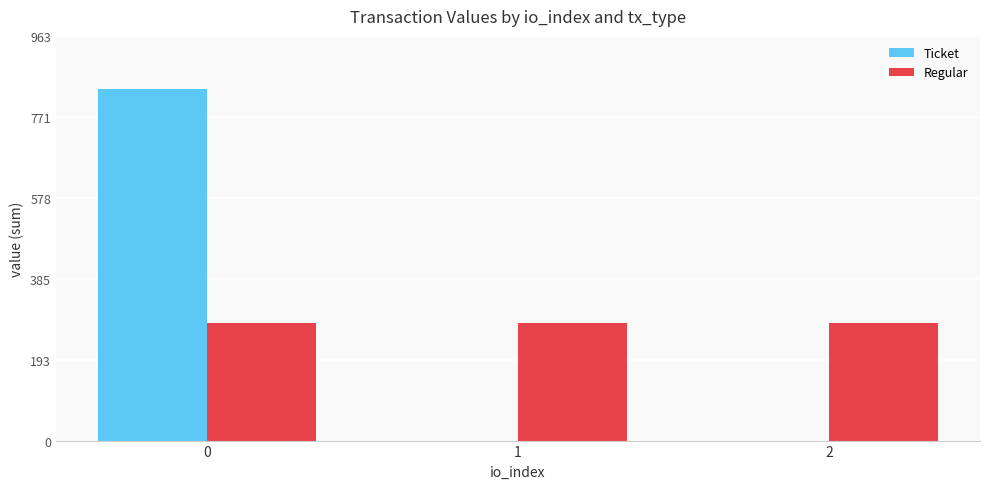

Is the value of Ticket at 0 greater than the value of Regular at 0?

Yes